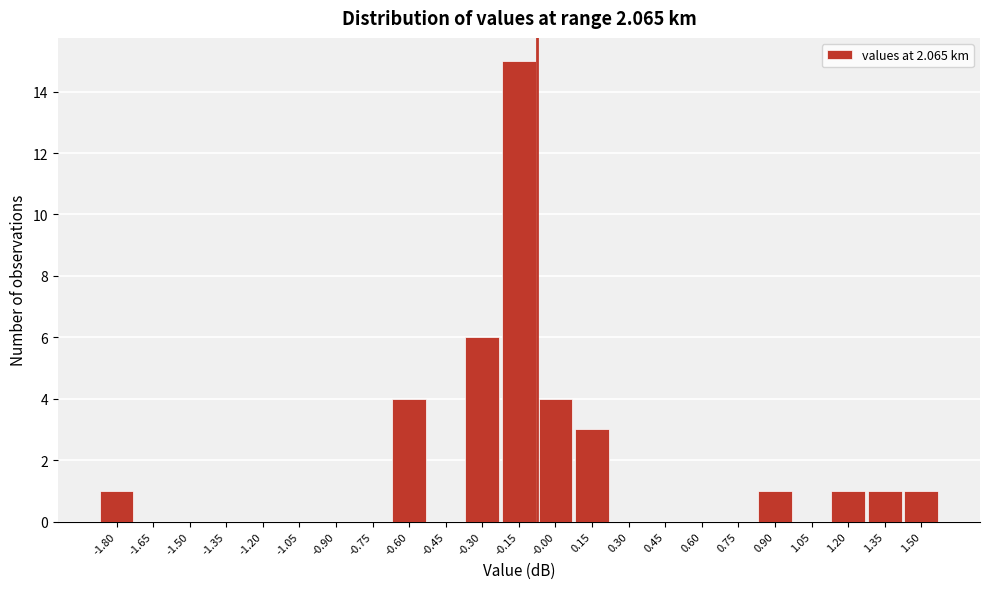

What is the sum of all values?

37